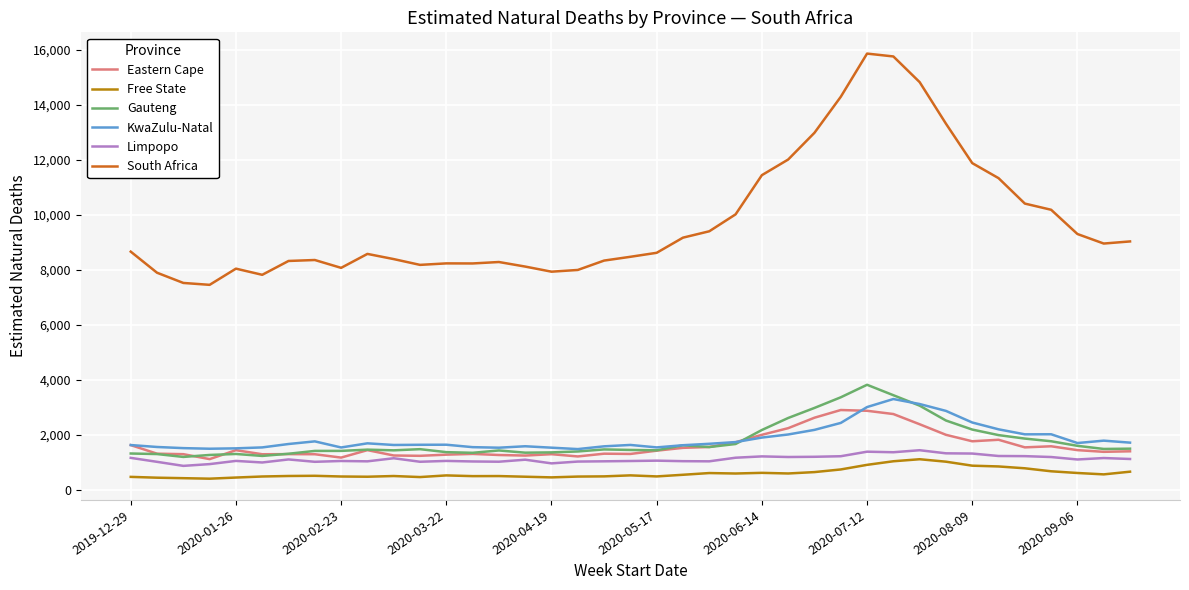

Which series has the widest spread of values?

South Africa